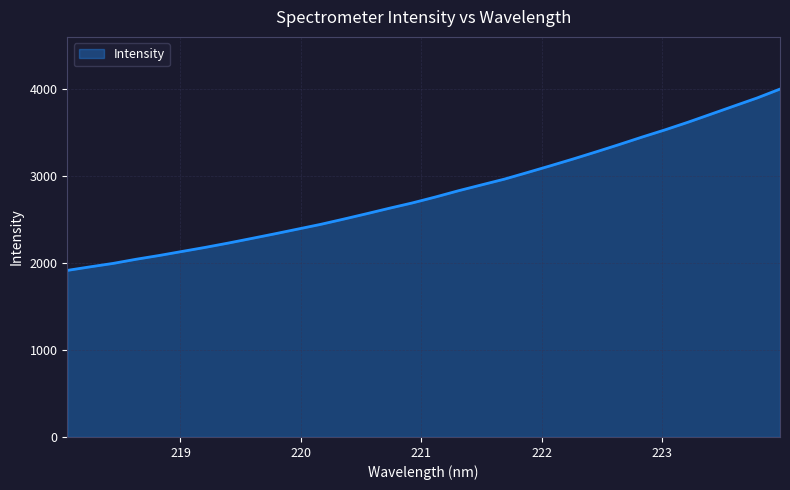

How many categories are shown in the chart?

32